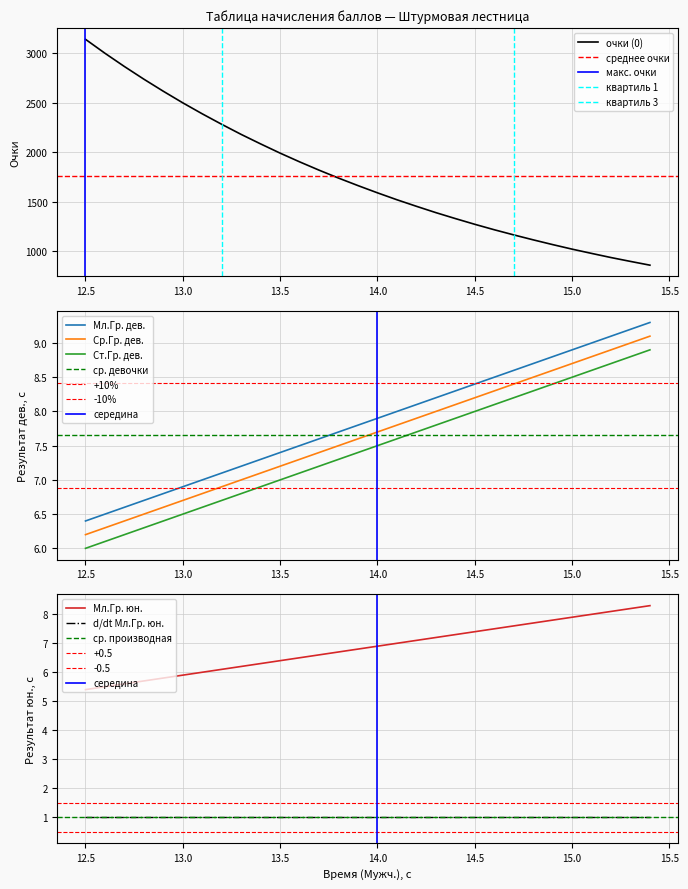

At which category is the sum across all series the highest?

12.5